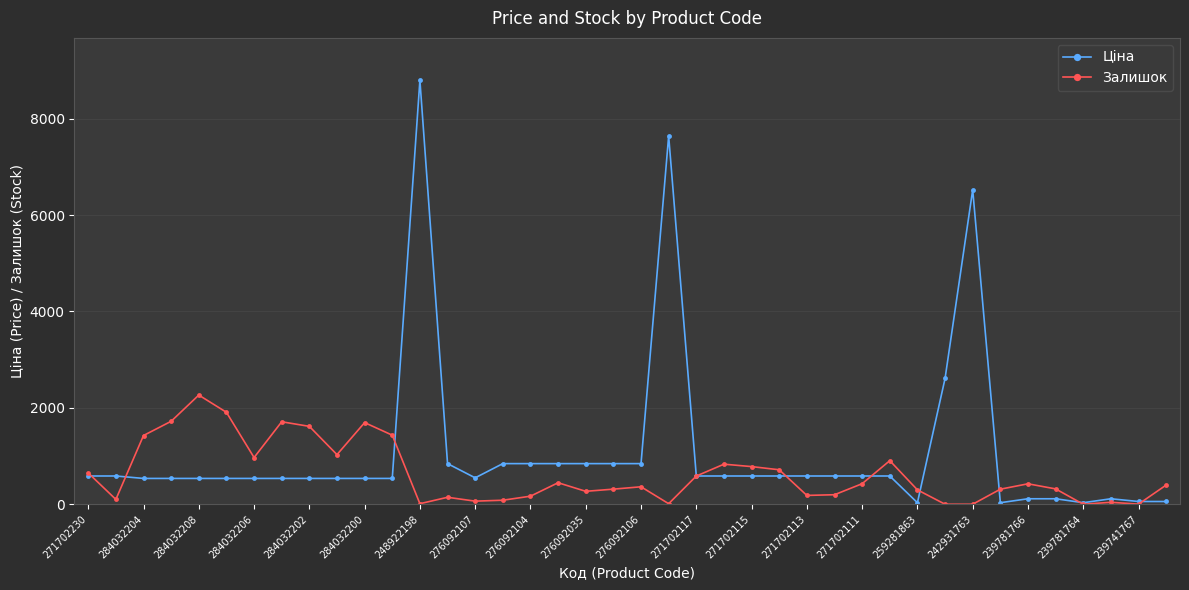

Which series has the widest spread of values?

Ціна